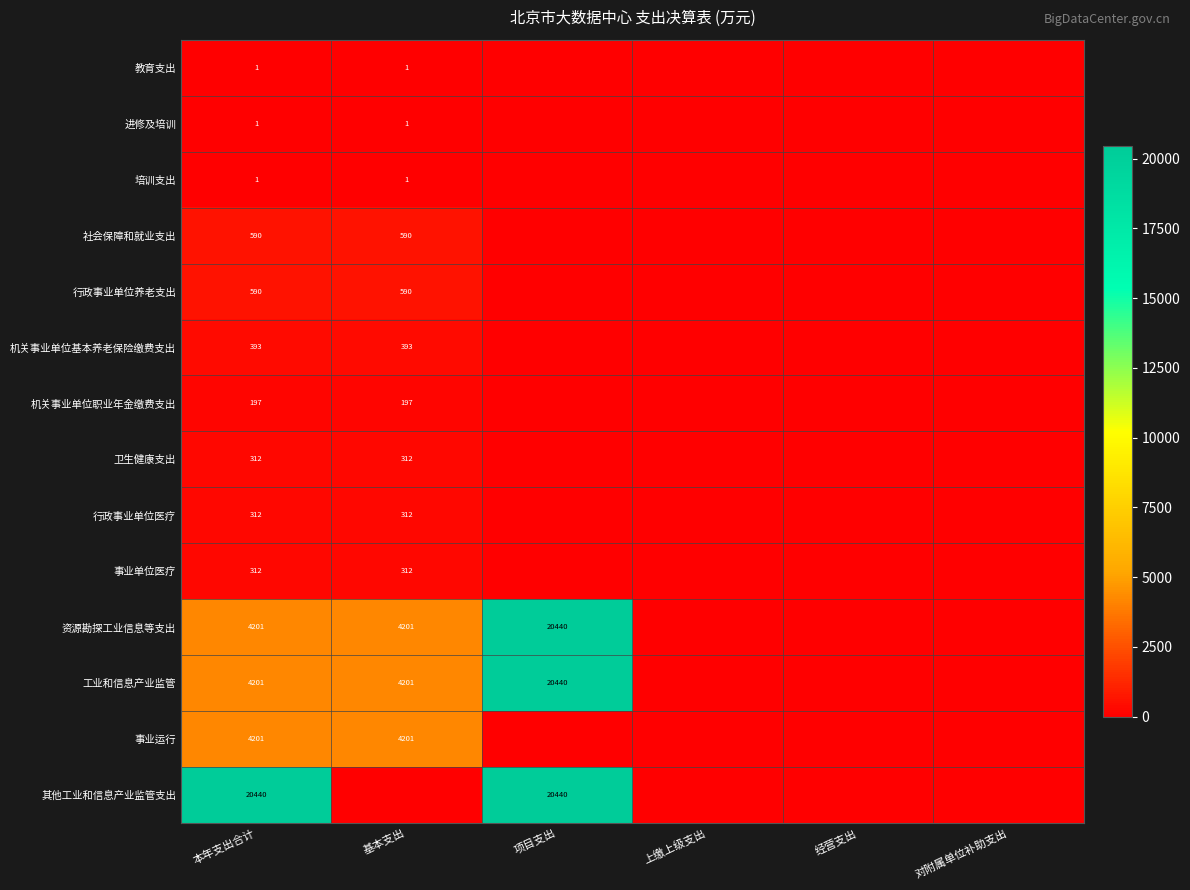

Is the value of 行政事业单位医疗 at 基本支出 greater than the value of 其他工业和信息产业监管支出 at 项目支出?

No